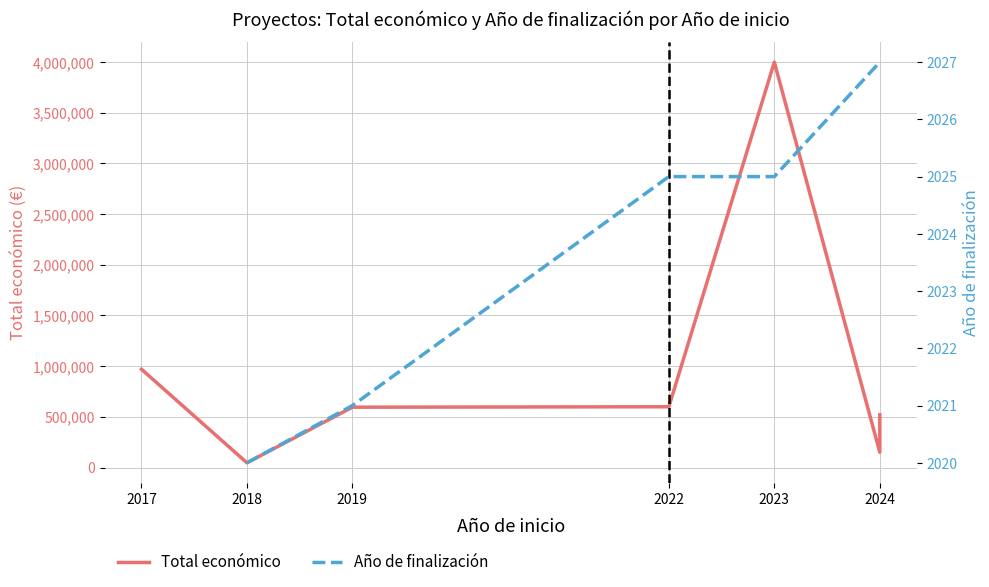

What is the total value across all series at 2018?

48520.0